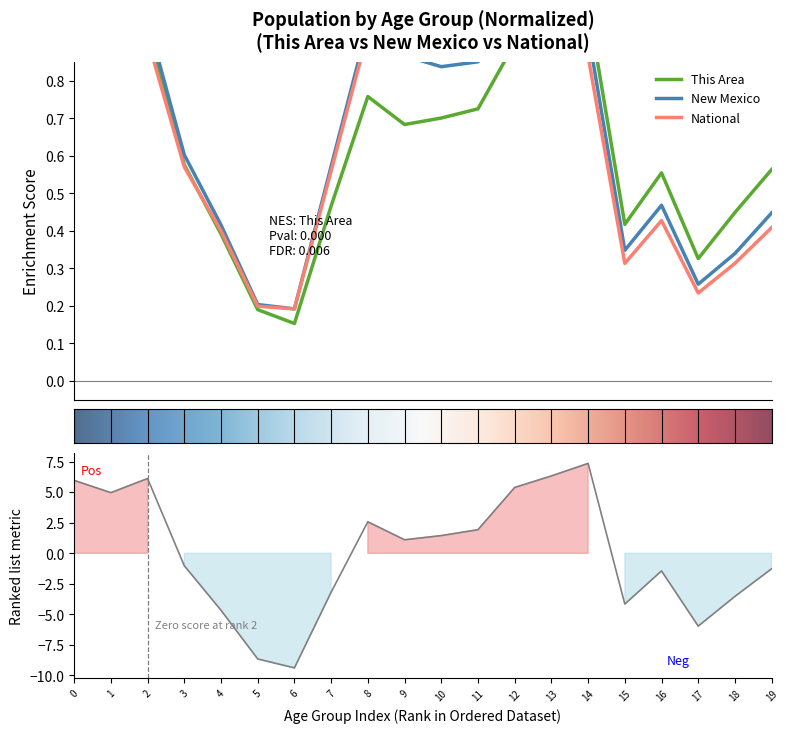

What value does the New Mexico series have at 18?

0.3